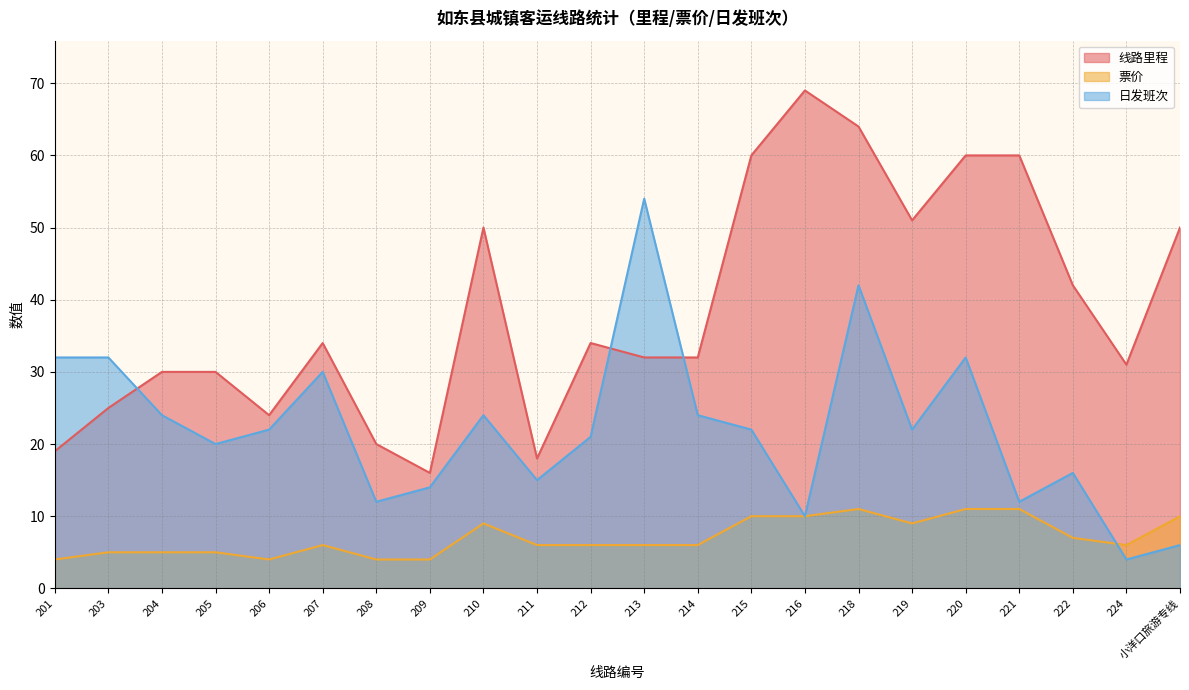

Is it true that 线路里程 equals 7 at 205?

False